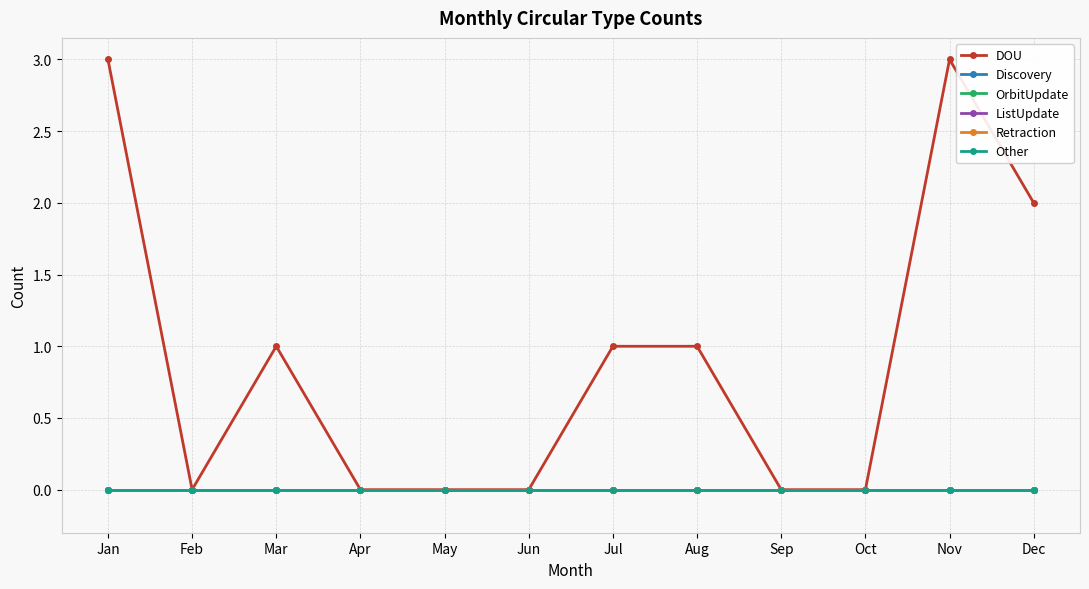

Does the chart have visible grid lines?

Yes